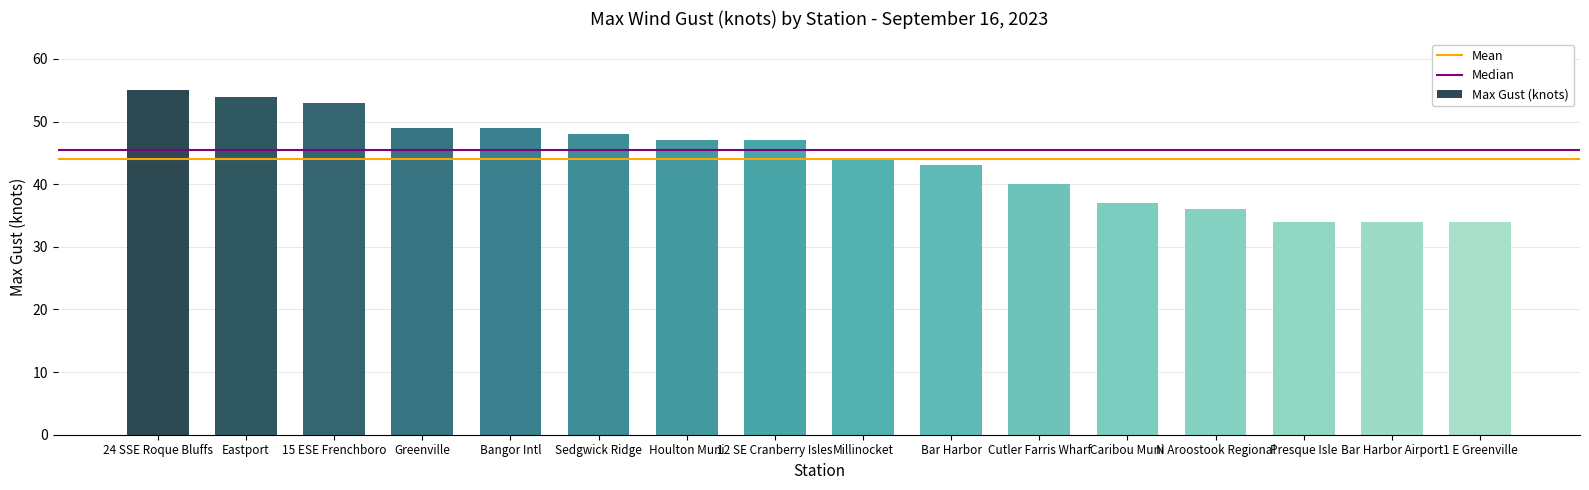

What is the difference between the maximum and minimum values?

21